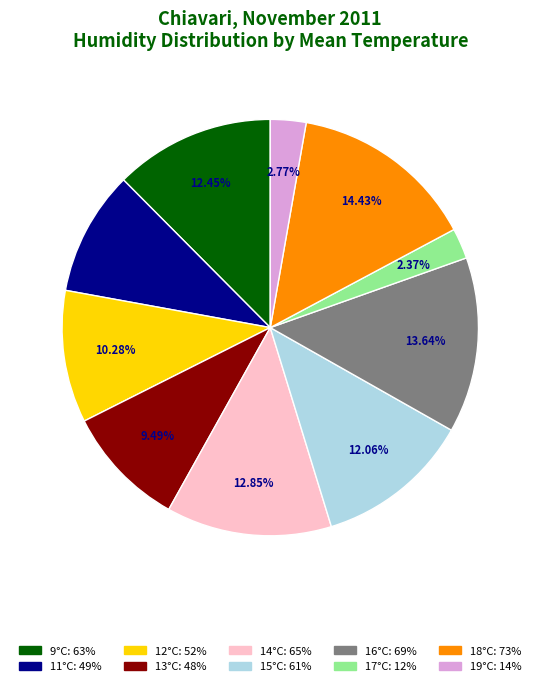

To the nearest percent, what is the combined percentage of 18°C and 19°C?

17%